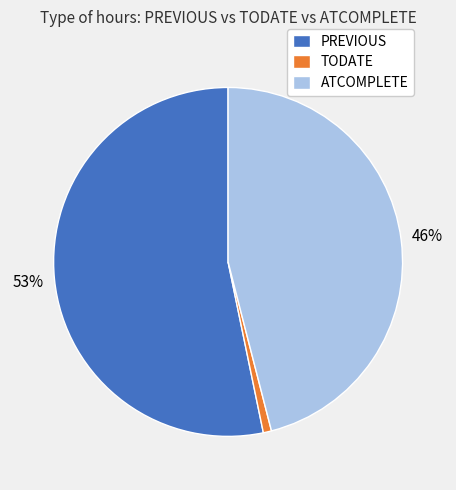

Count the number of slices in the pie.

3